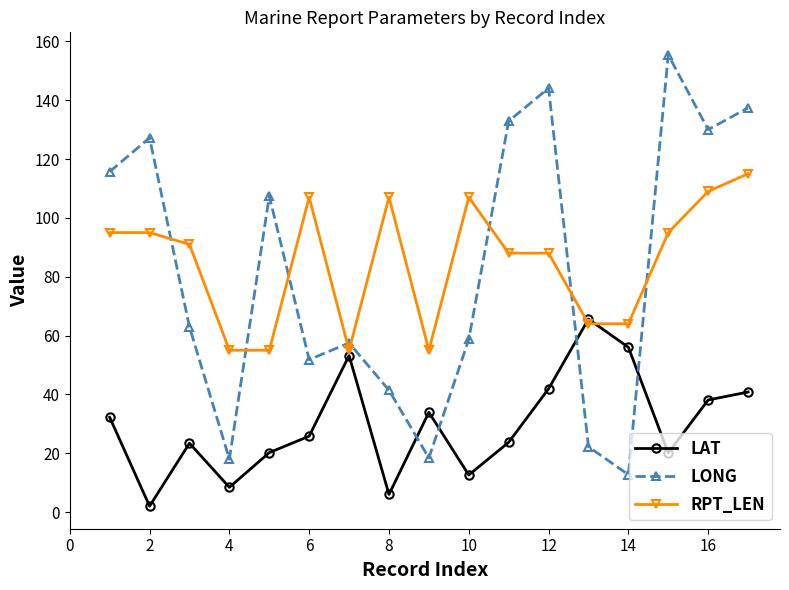

What is the highest value of the LONG series?

155.4